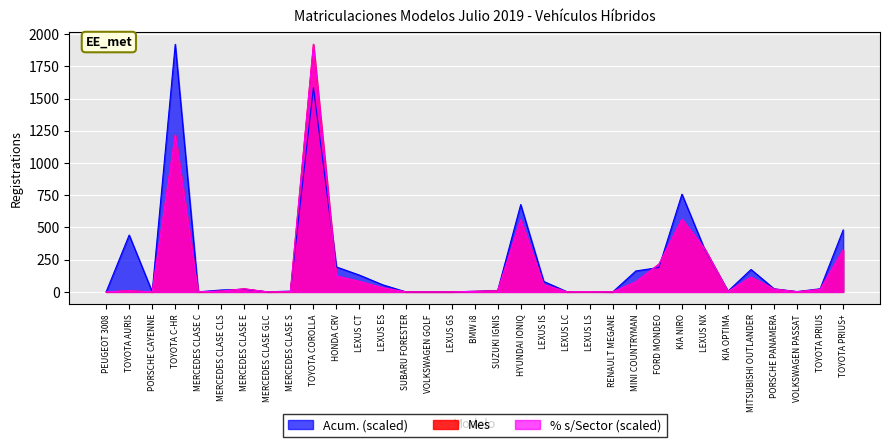

Does the chart display data point markers on the line(s)?

No